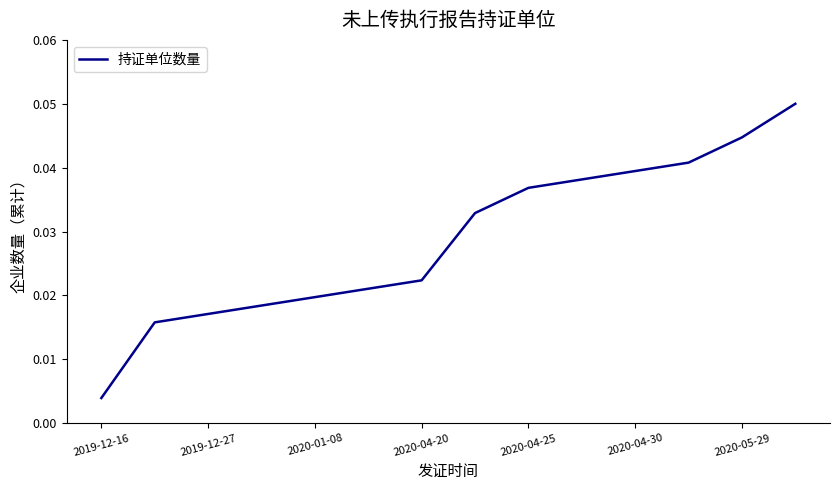

The chart shows a value of 0.1 at 2020-04-30. True or false?

False